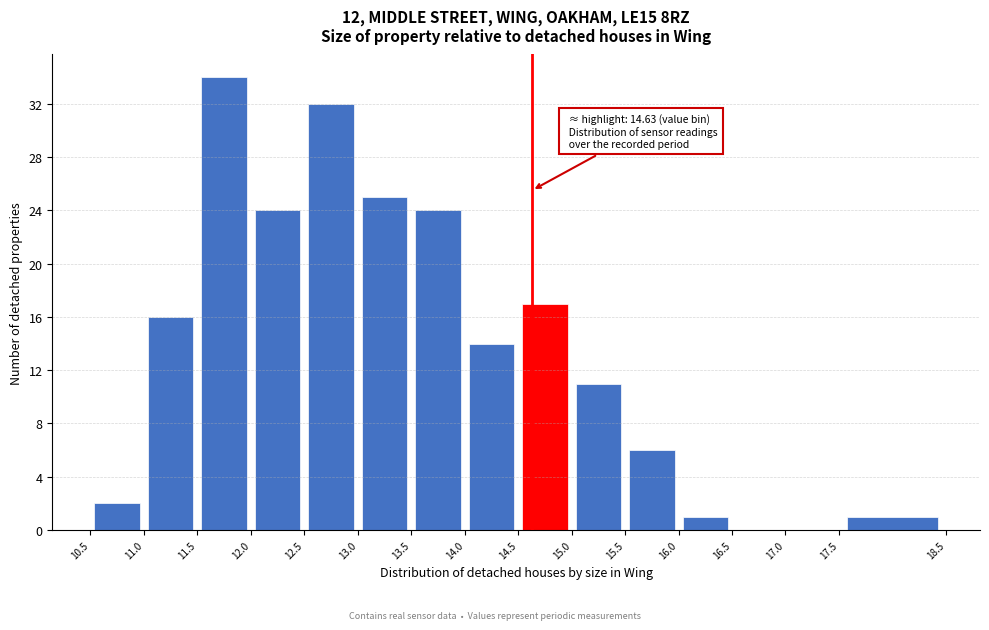

Over which range of the x-axis is the bar tallest?

11.5 to 12.0